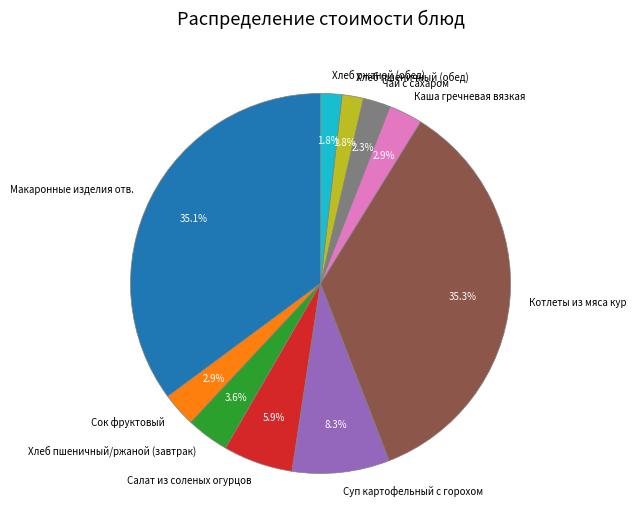

Does any single category account for the majority?

No